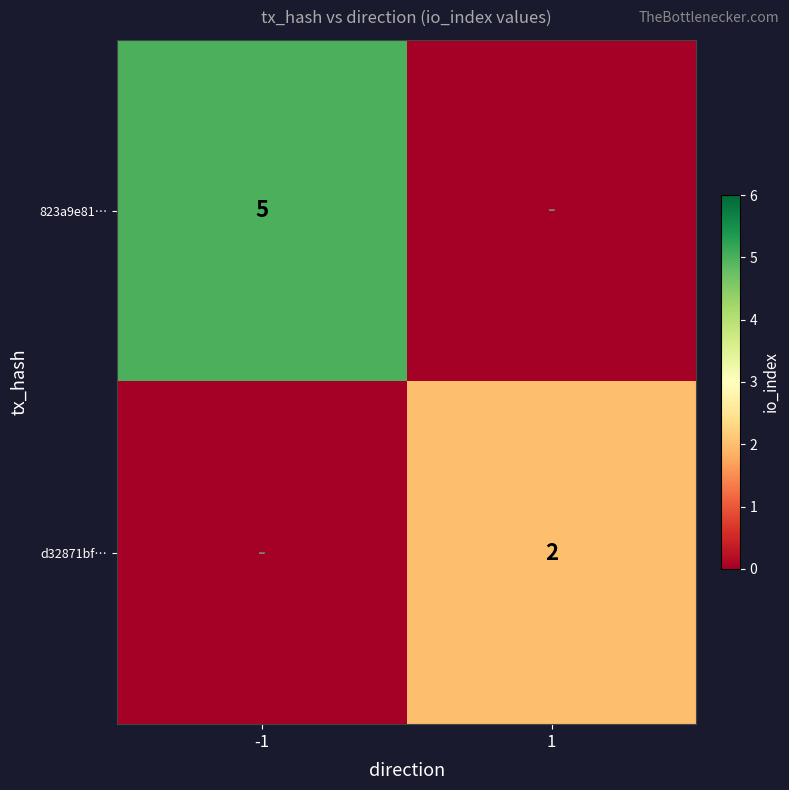

True or false: d32871bf… has a value of 2 at 1.

True